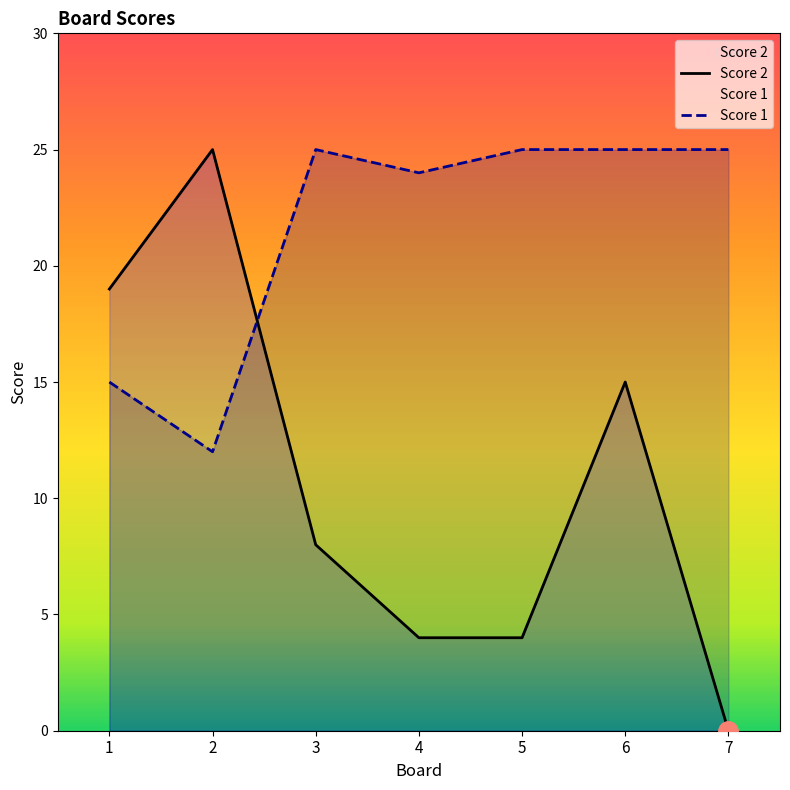

What is the value of the Score 1 point at the 5th from the left?

25